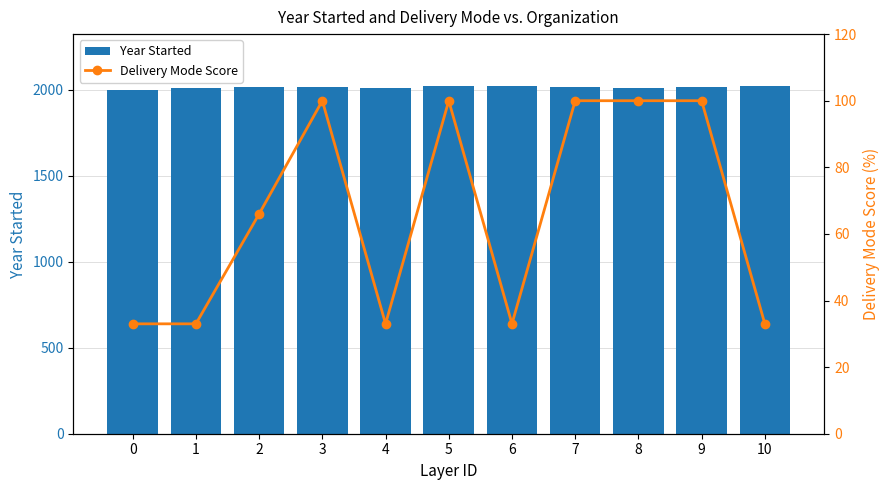

Reading left to right, extract all data points from this chart.

Year Started: 0=1999	1=2008	2=2015	3=2015	4=2008	5=2020	6=2020	7=2016	8=2009	9=2017	10=2020
Delivery Mode Score: 0=33	1=33	2=66	3=100	4=33	5=100	6=33	7=100	8=100	9=100	10=33